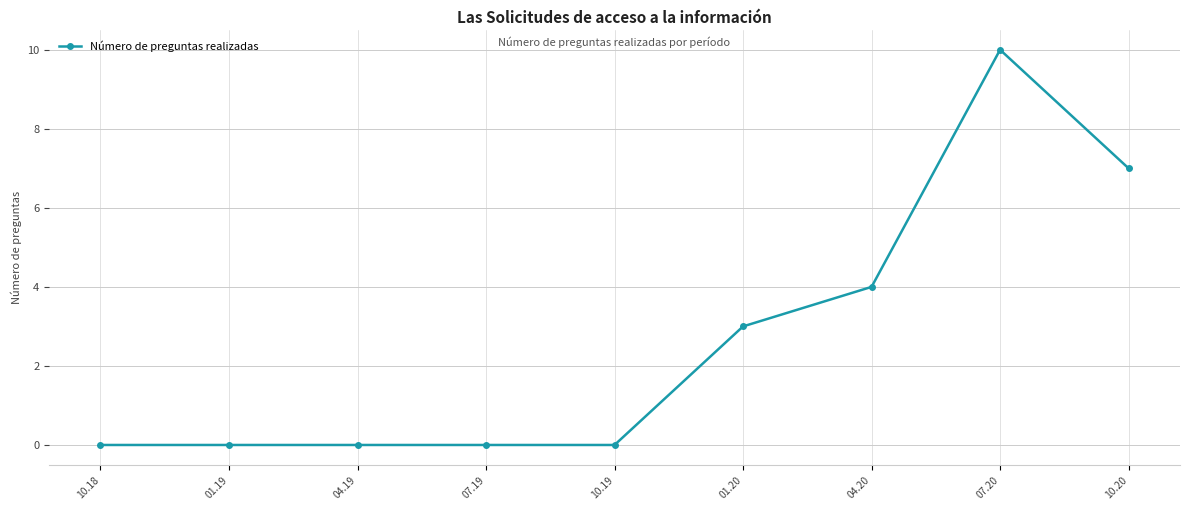

Which has a higher value, 10.19 or 07.20?

07.20